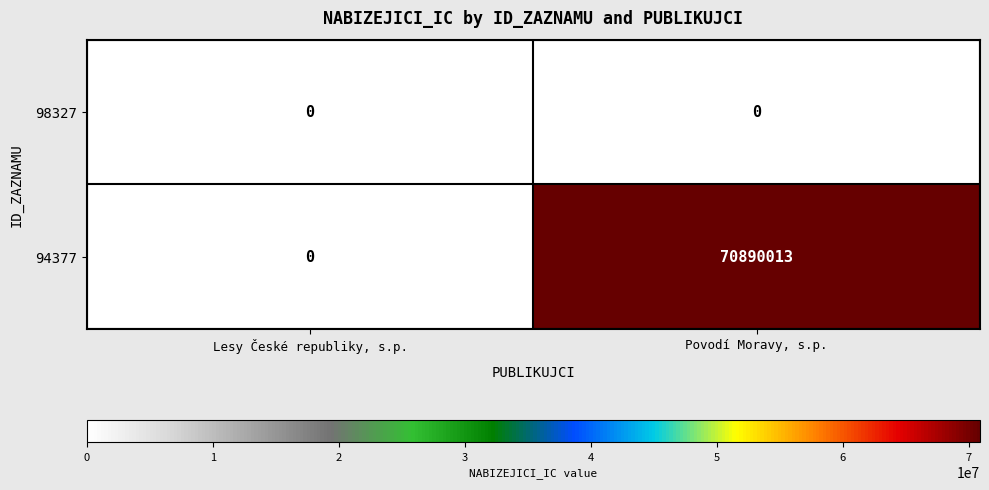

Which series has the largest range (max minus min)?

94377